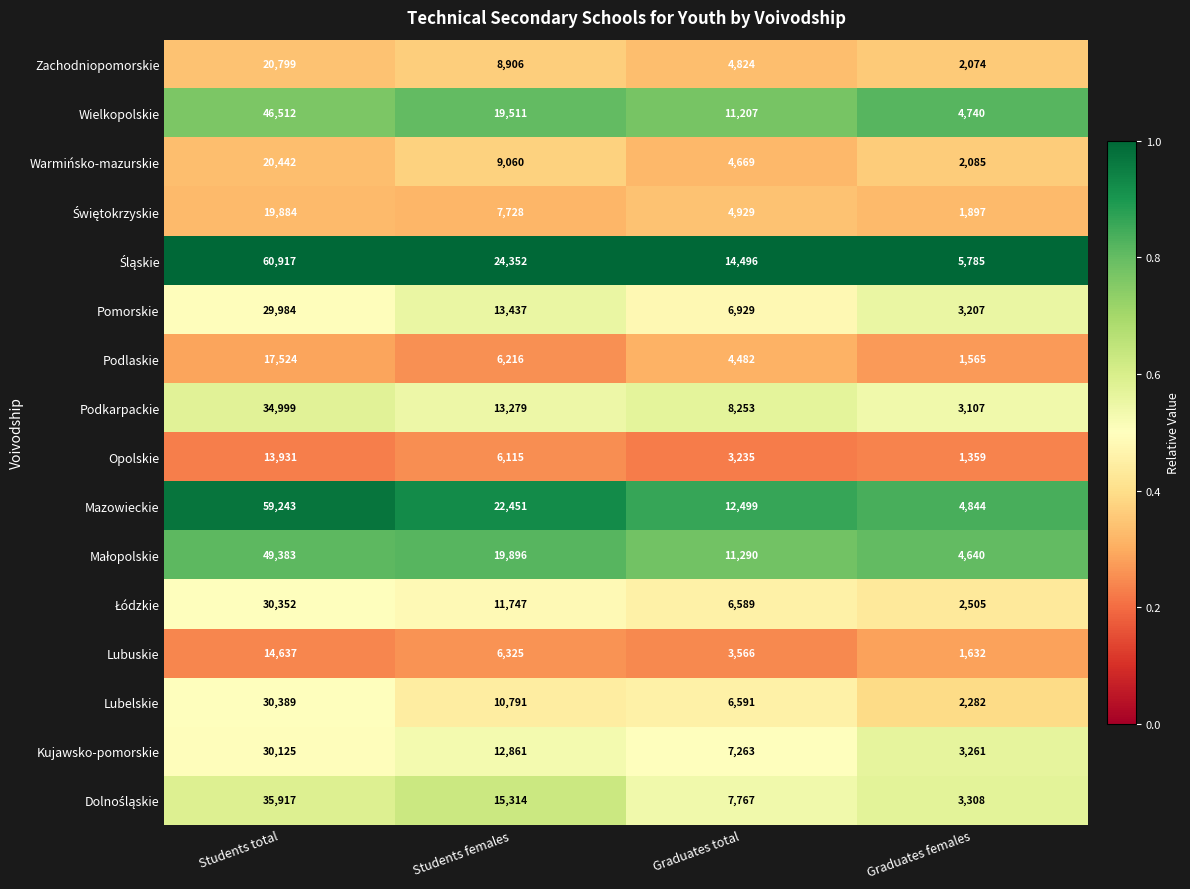

What is the spread (max minus min) of values at Graduates females?

4426